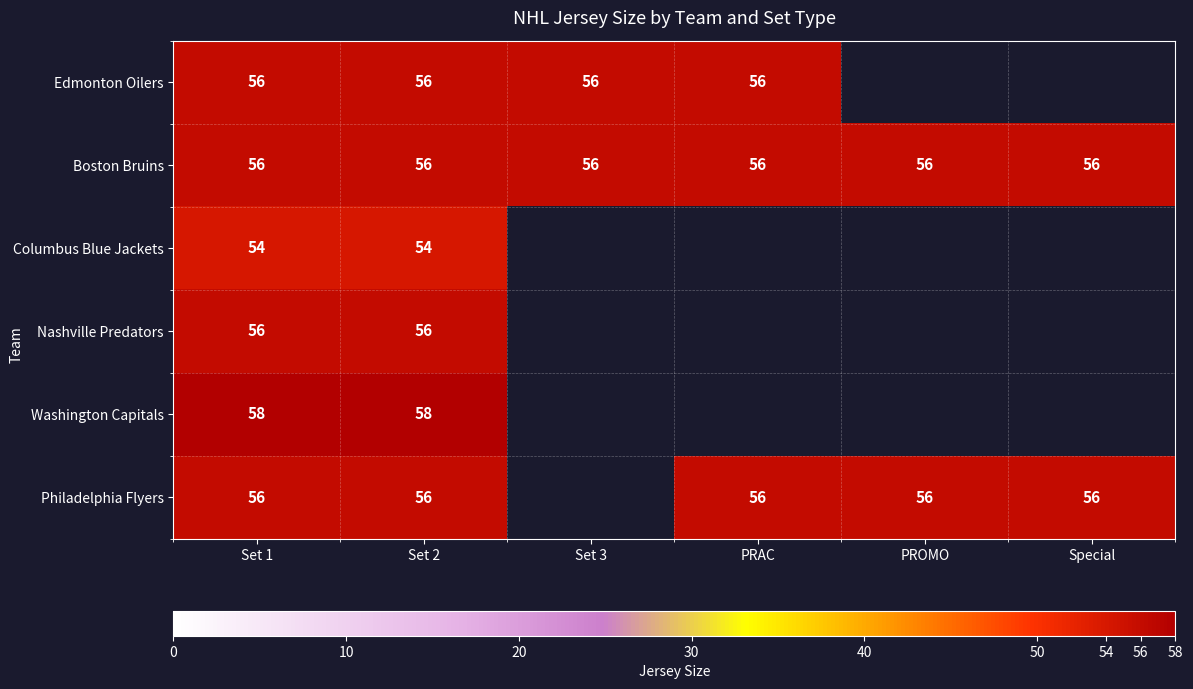

The value of Boston Bruins at PROMO is 56. True or false?

True